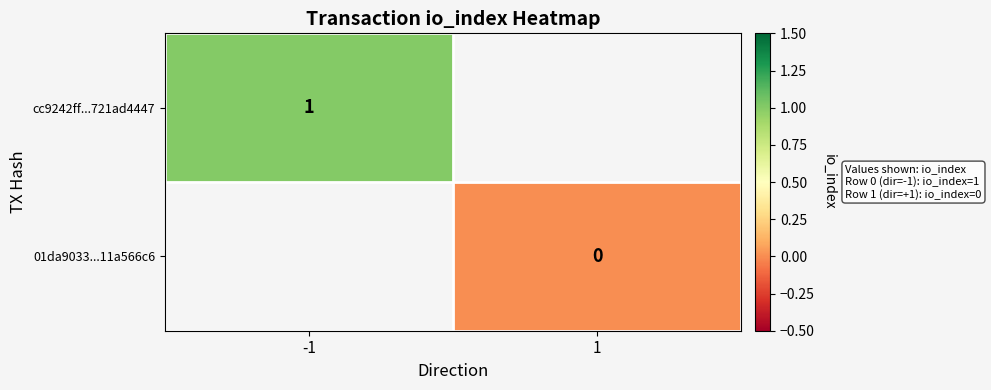

Is it true that cc9242ff...721ad4447 equals 1 at -1?

True